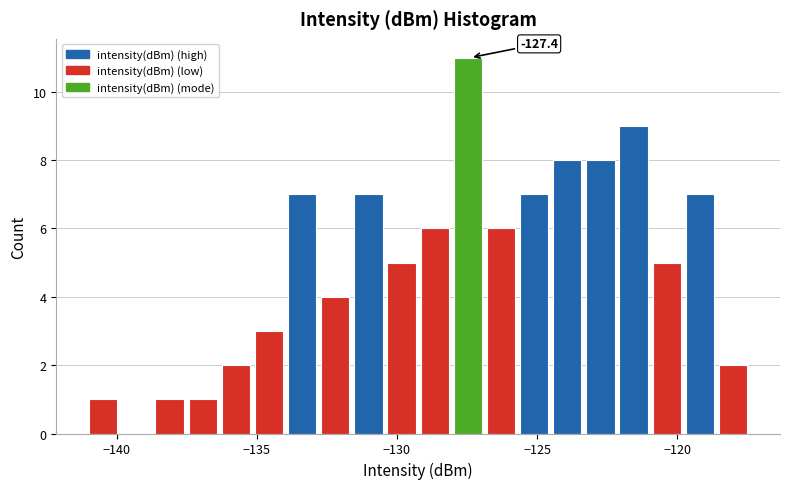

Around what value on the x-axis is the tallest bar? Give the approximate position of its centre, as read against the axis.

-127.5